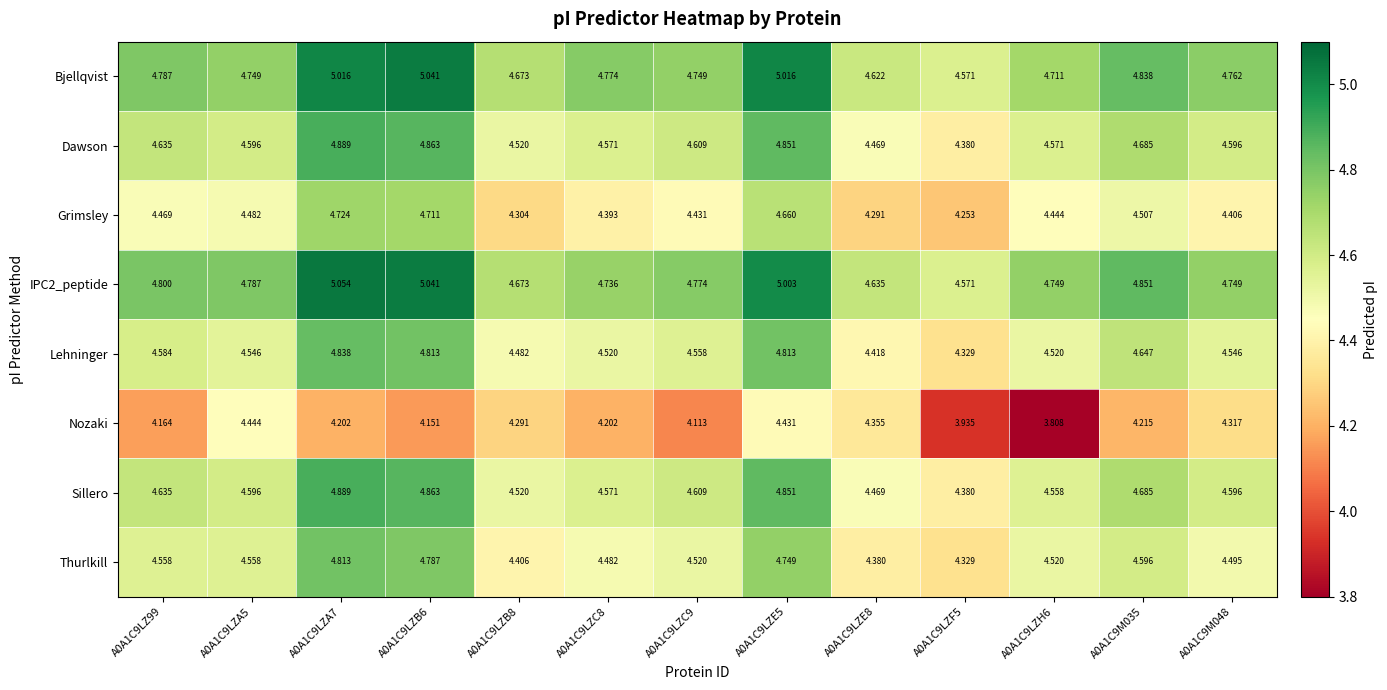

Is the value of Lehninger at A0A1C9LZC9 greater than the value of Sillero at A0A1C9LZ99?

No